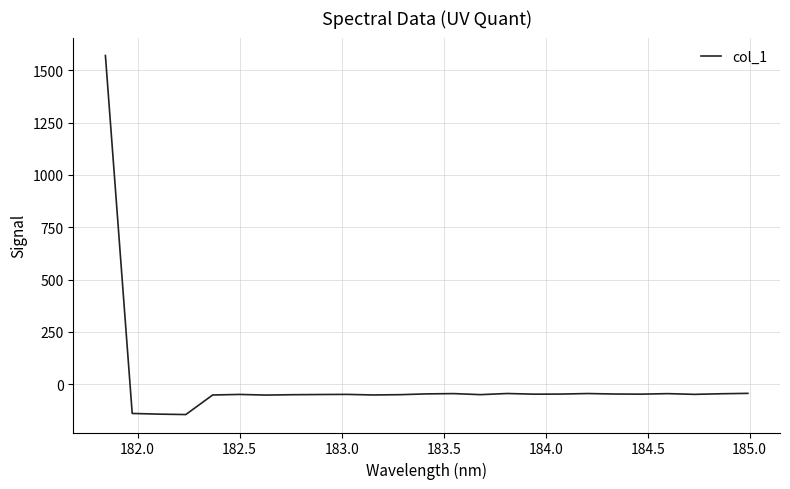

What is the maximum value shown in the chart?

1569.9